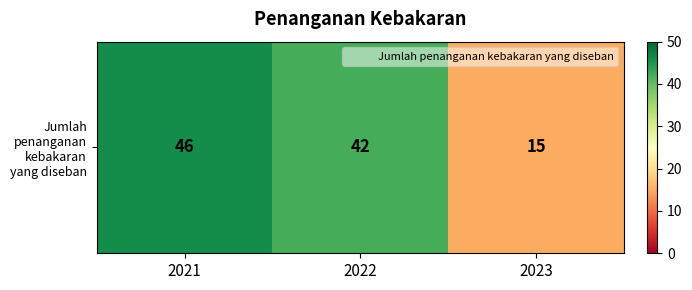

What is the difference between the values at 2023 and 2021?

31